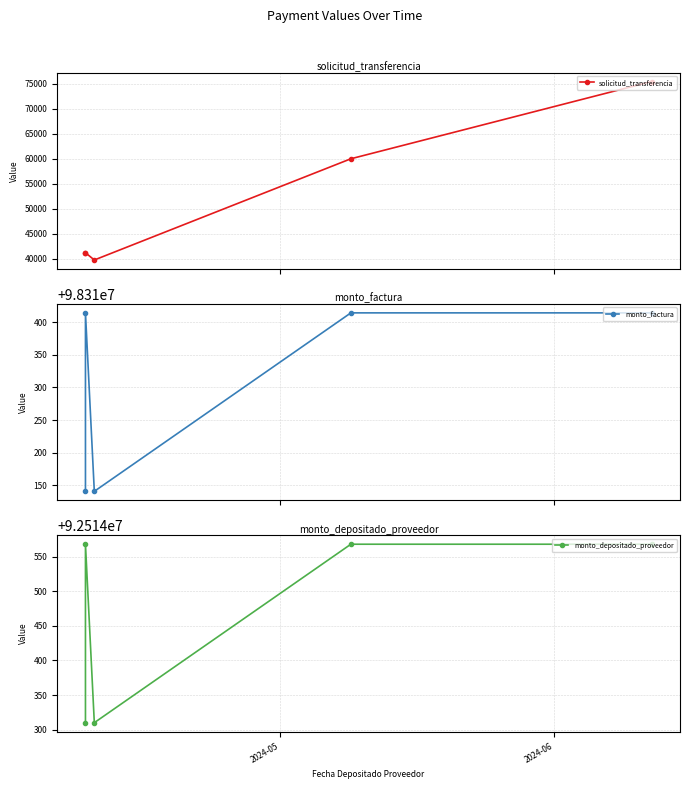

Is it true that solicitud_transferencia equals 15917 at 4?

False